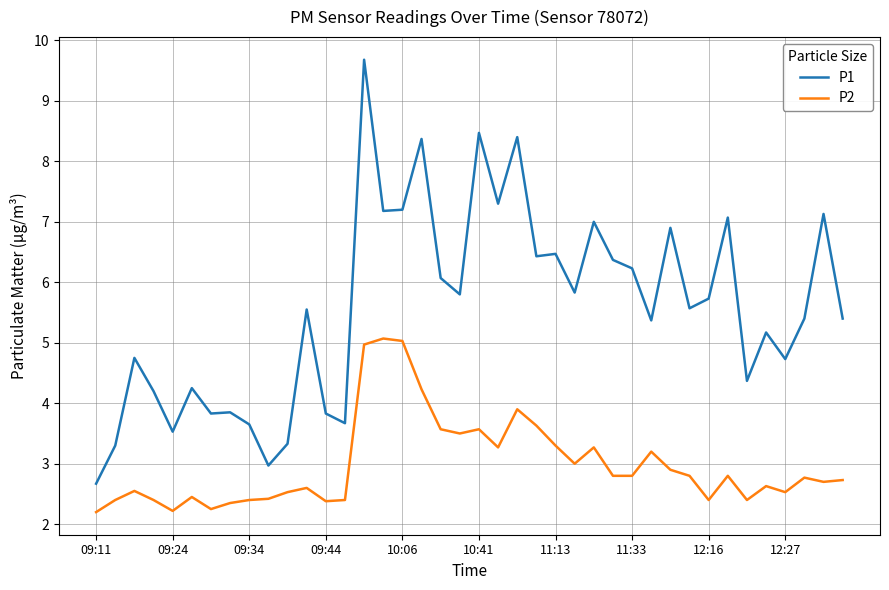

Which series has the largest total across all categories?

P1